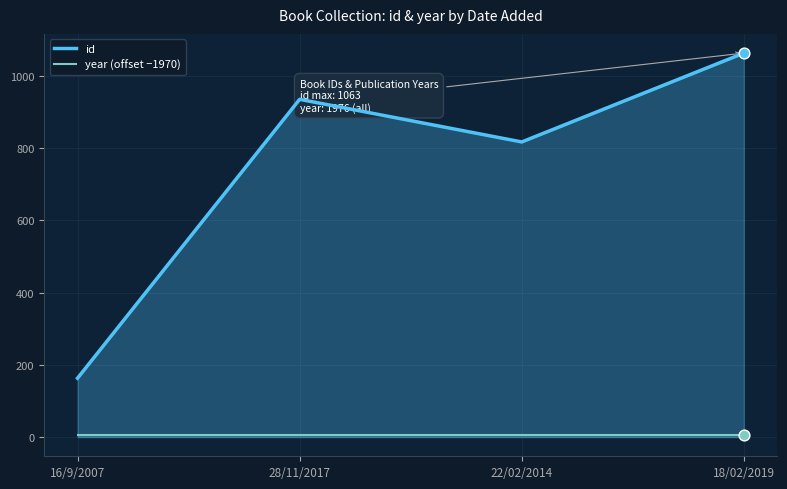

At how many categories does at least one series exceed 979?

1